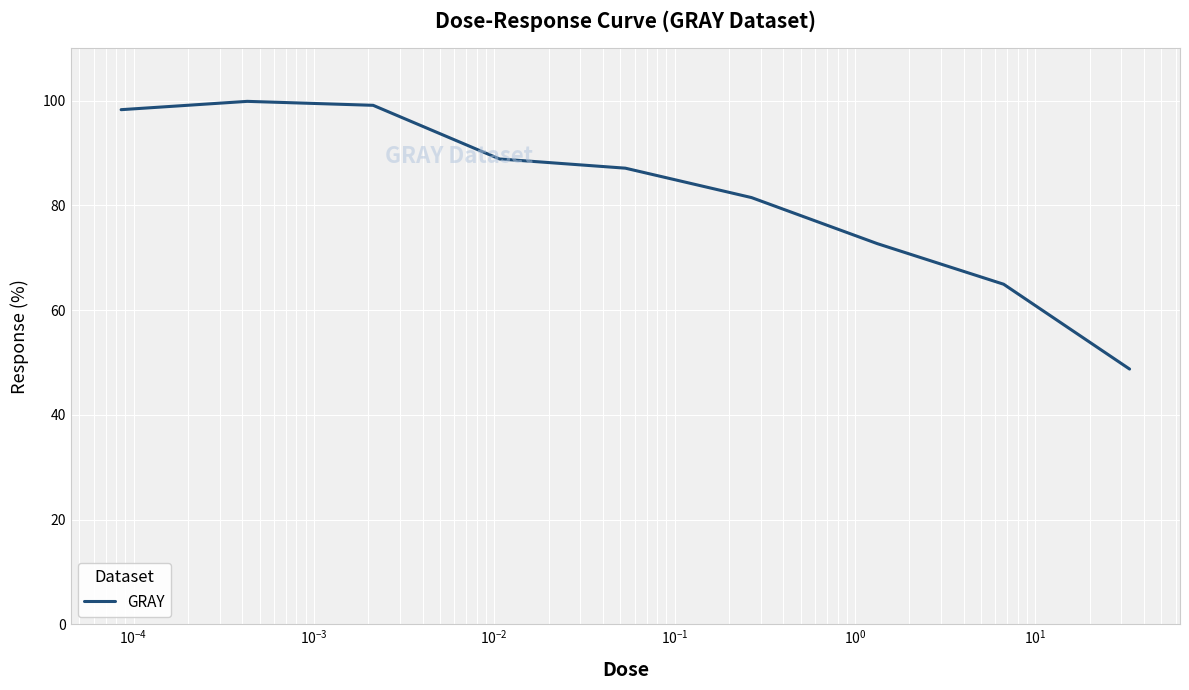

How many lines are shown in the chart?

1